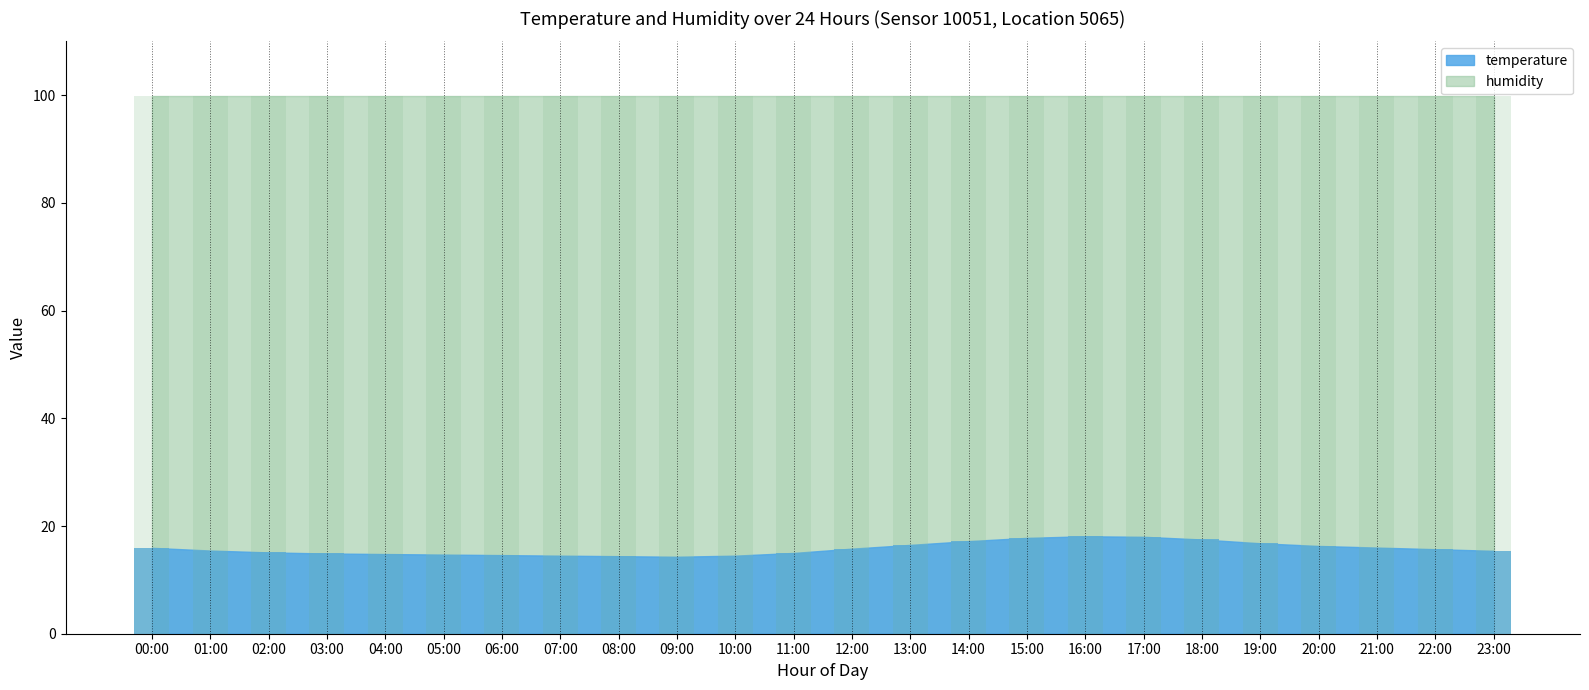

At which label is the value closest to 16?

21:00